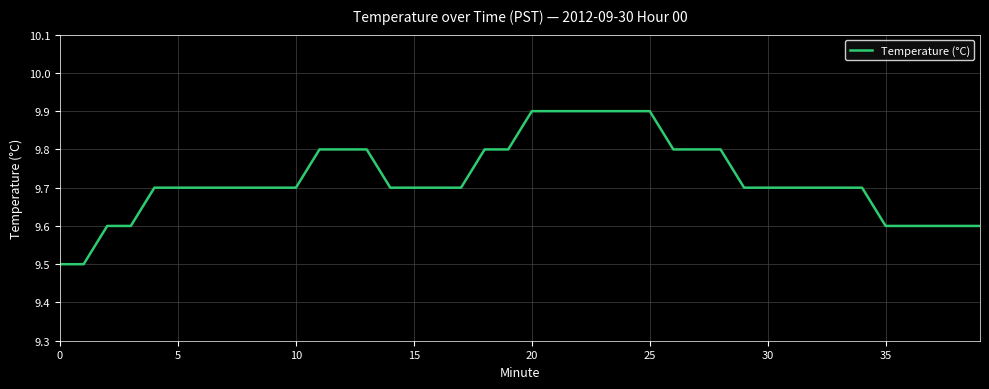

What is the difference between the maximum and minimum values?

0.4